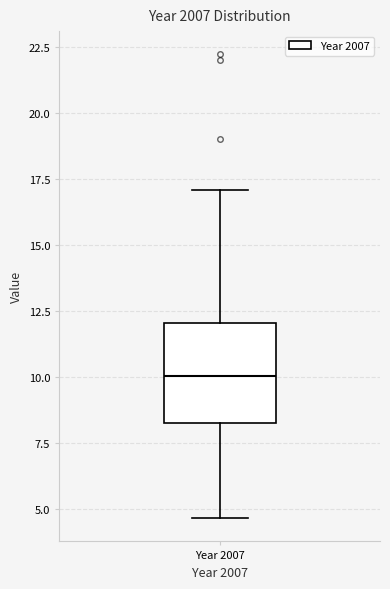

Read this box plot against the y-axis: the position of the median line, the range covered by the box, and the ends of both whiskers. The values are not printed on the chart, so give them approximately, as read against the axis.

median 10.0, box 8.5 to 12.0, whiskers 4.5 to 17.0